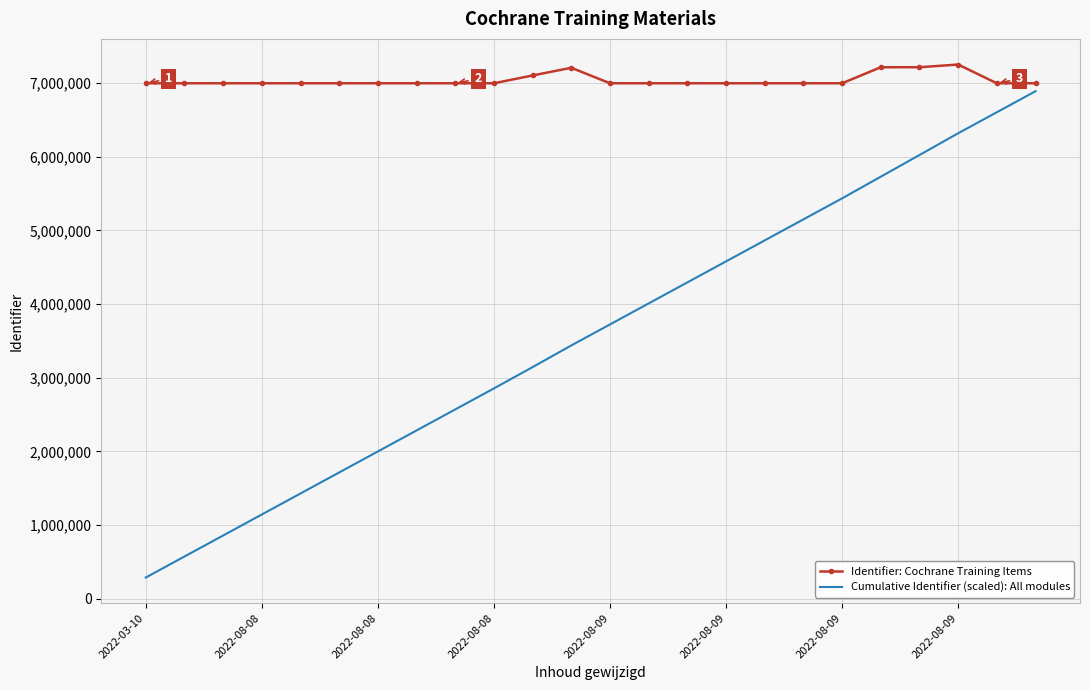

Rank the series by their maximum value, from lowest to highest.

Cumulative Identifier (scaled): All modules, Identifier: Cochrane Training Items